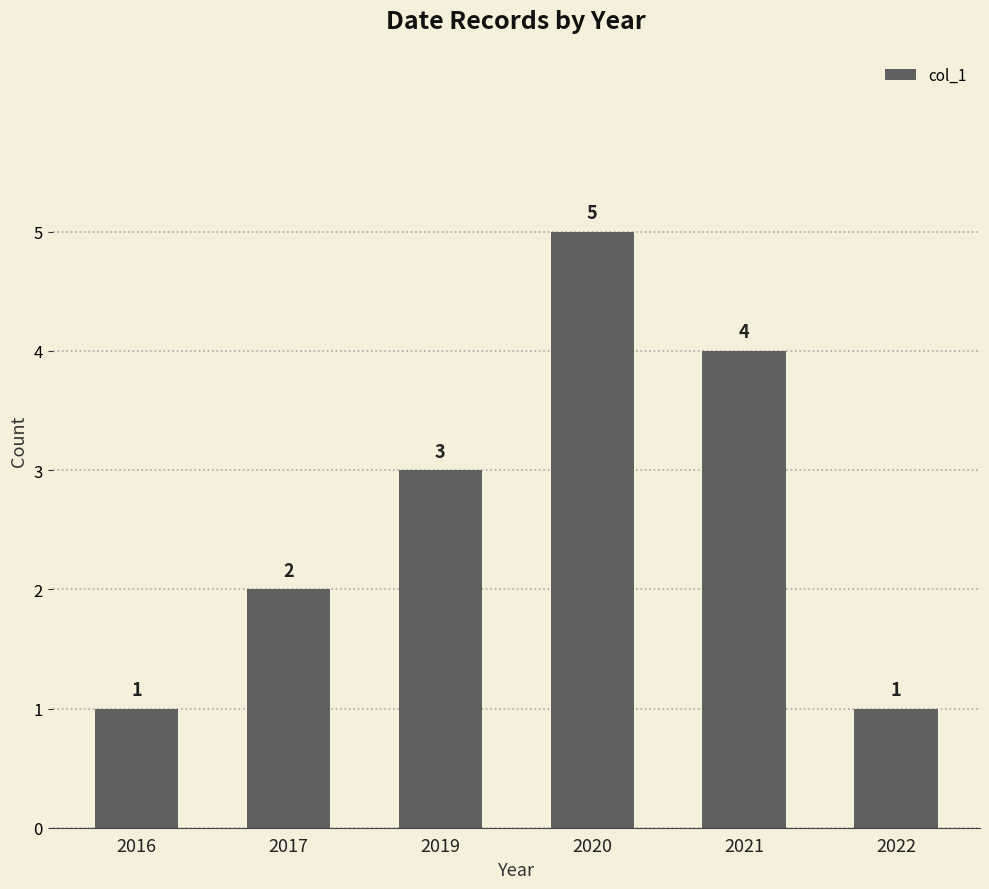

The value at 2022 is 1. True or false?

True